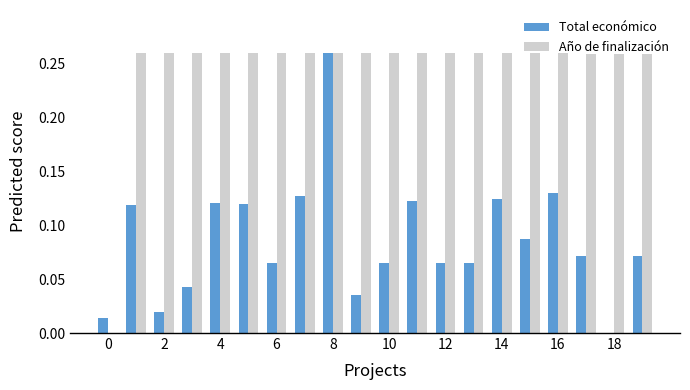

Between 14 and 18, which series saw the biggest shift?

Total económico